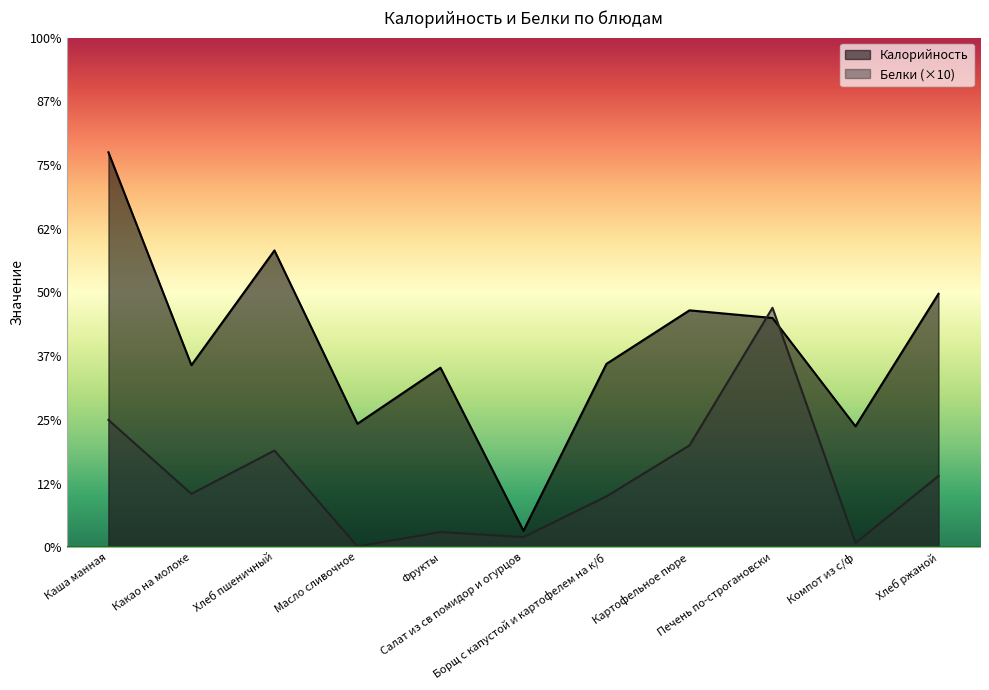

At which label is Калорийность closest to 161?

Борщ с капустой и картофелем на к/б